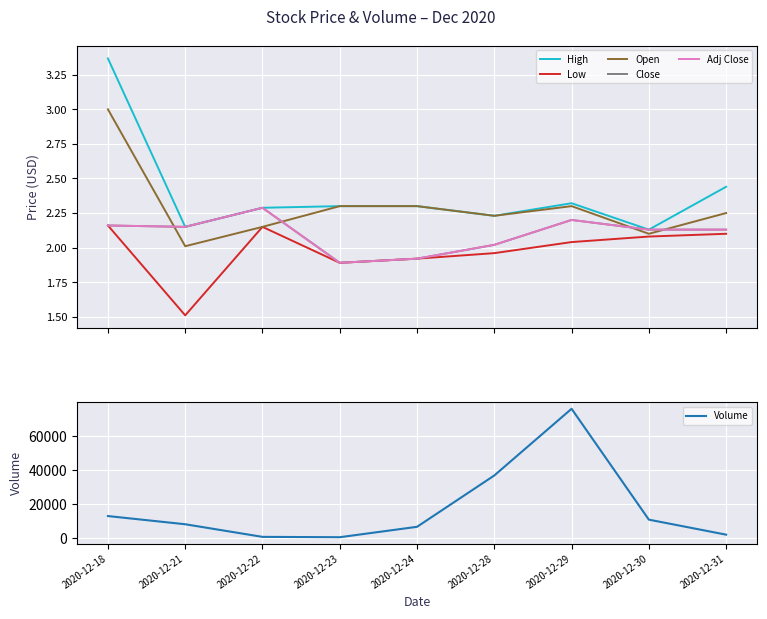

True or false: High has more than 0 interior local peaks.

True